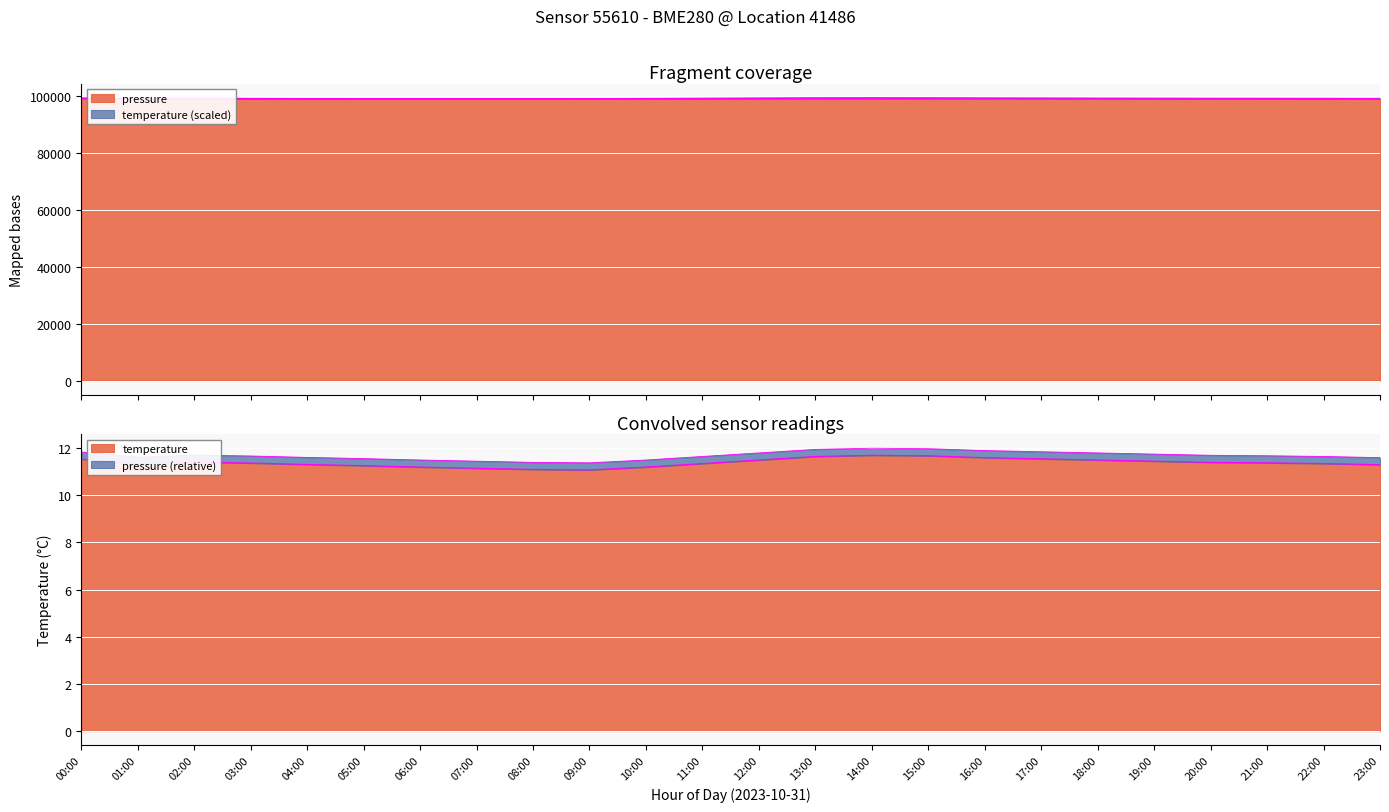

What is the label of the 24th point from the right?

00:00